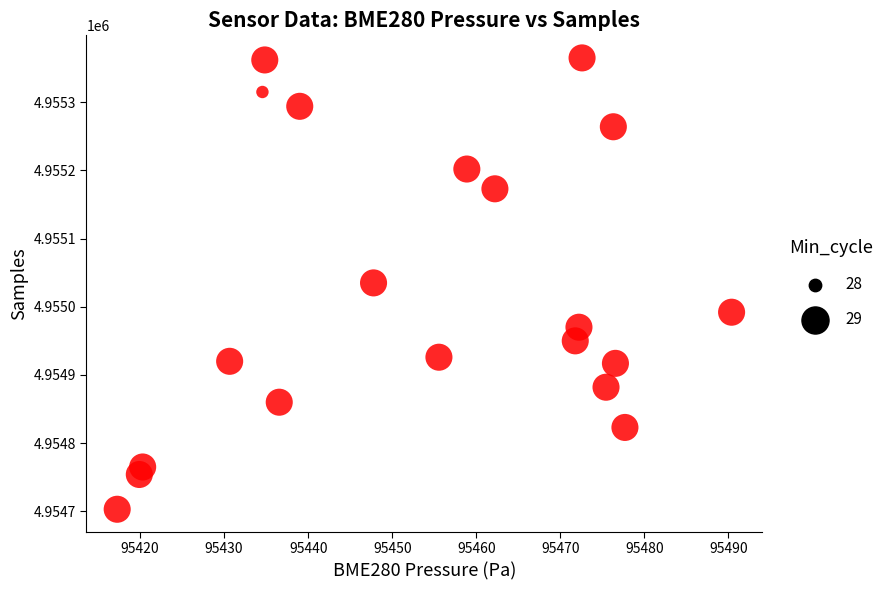

What is the range of Y values (max minus min)?

662